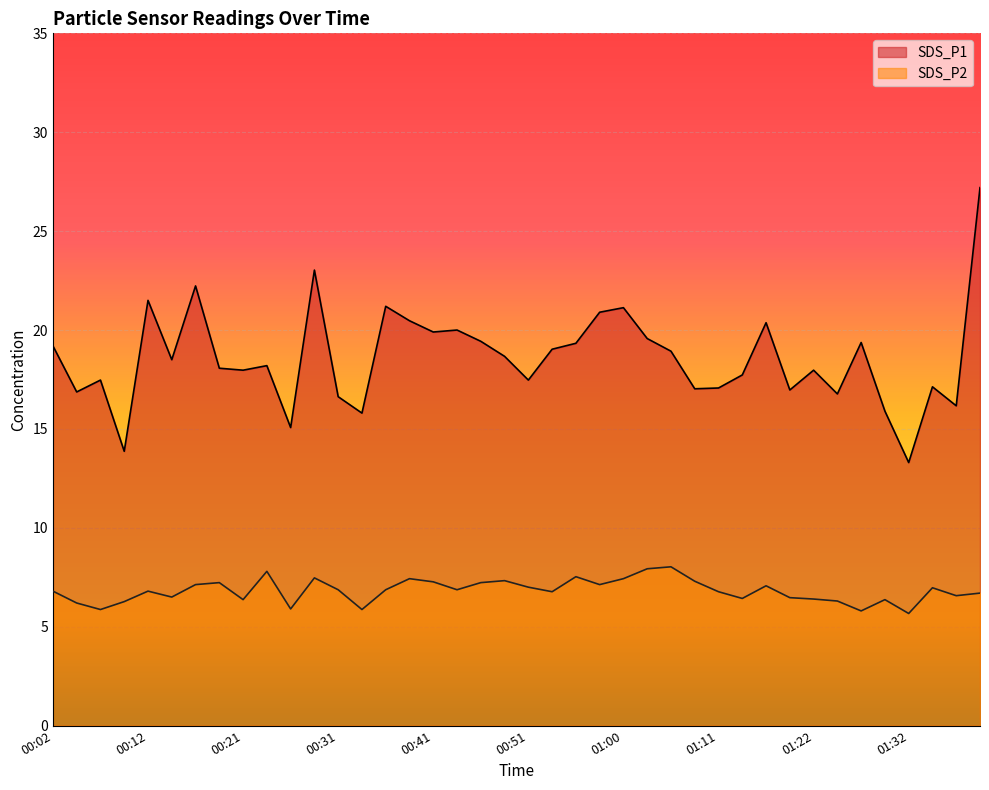

At how many categories does at least one series exceed 6?

40